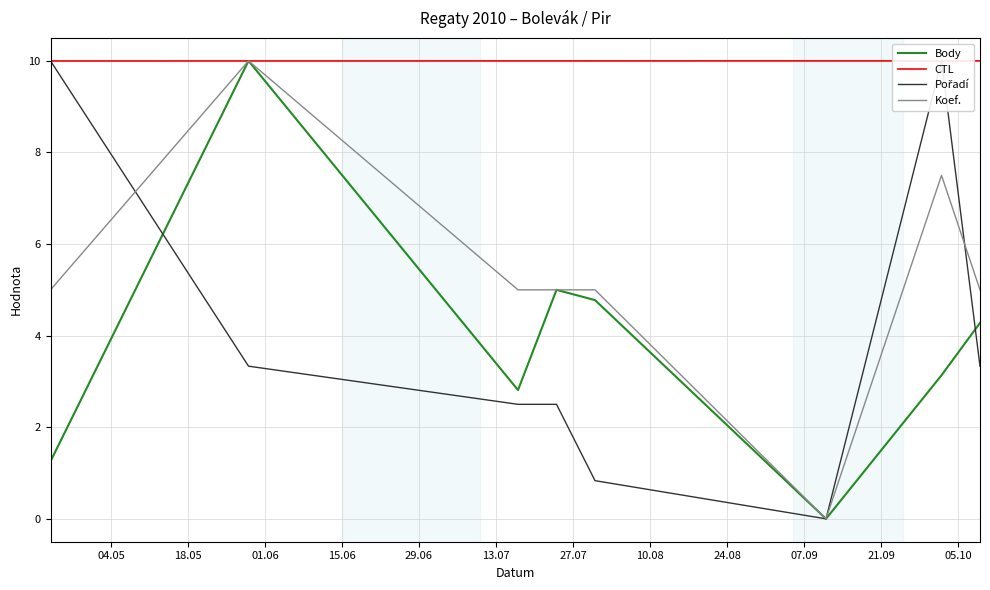

What is the lowest value of the CTL series?

10.0